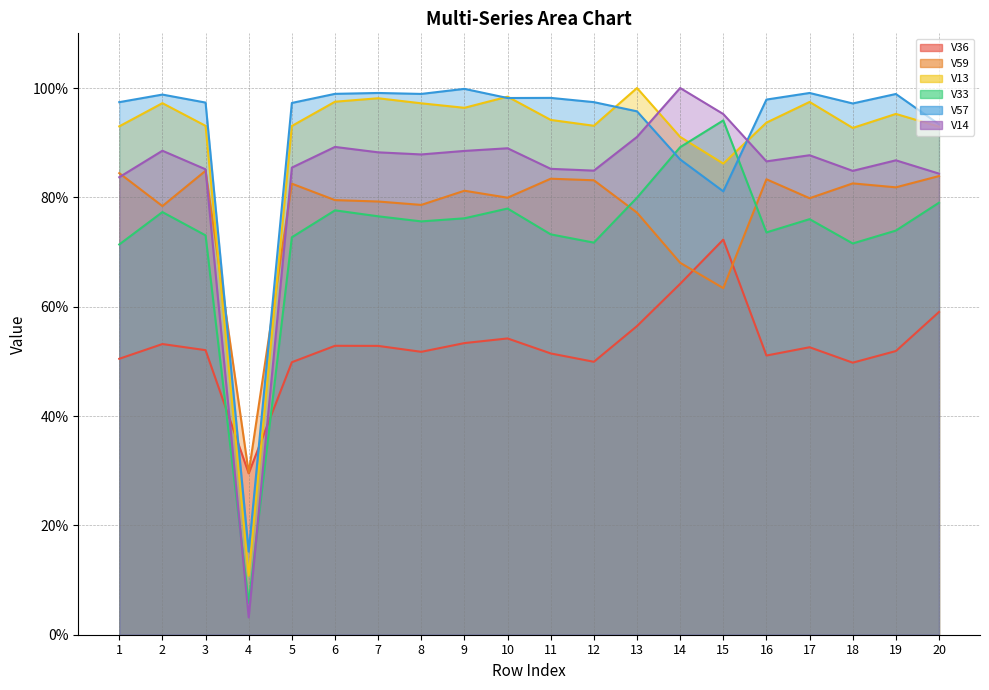

What is the difference between the highest and lowest values at 6?

0.5